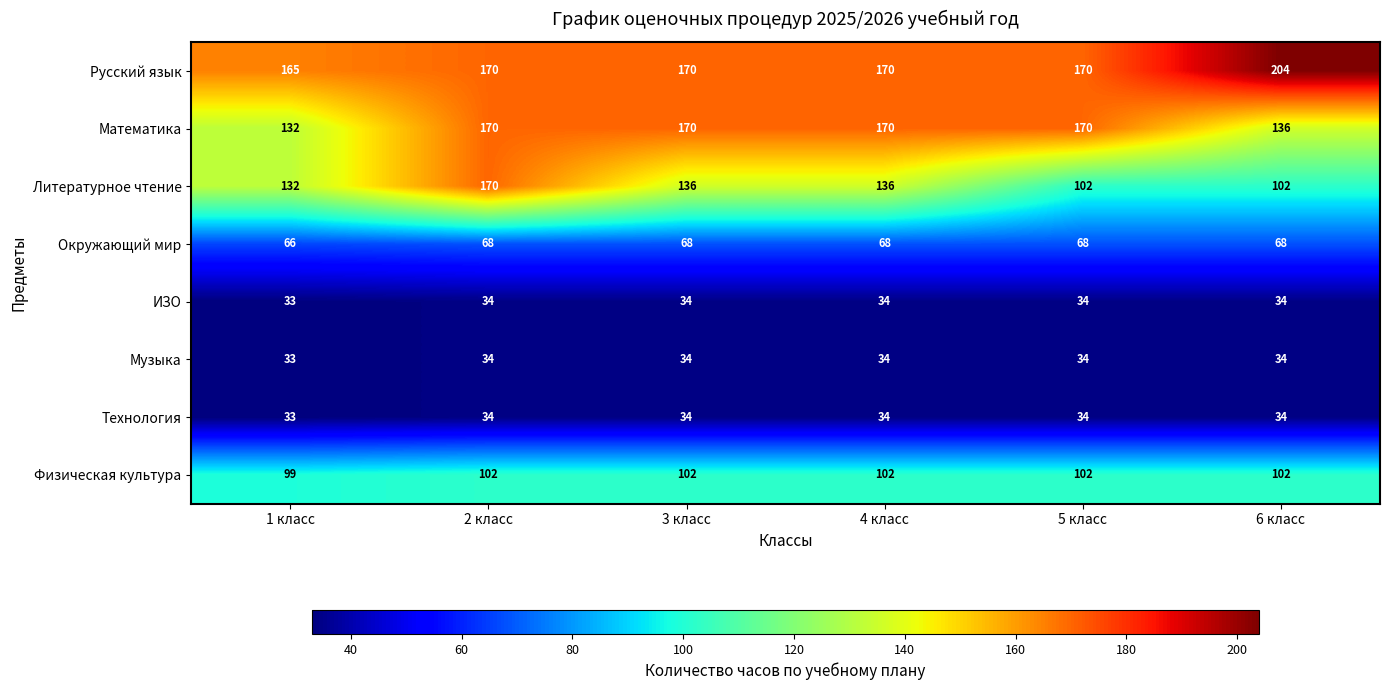

Is it true that Русский язык equals 261 at 1 класс?

False